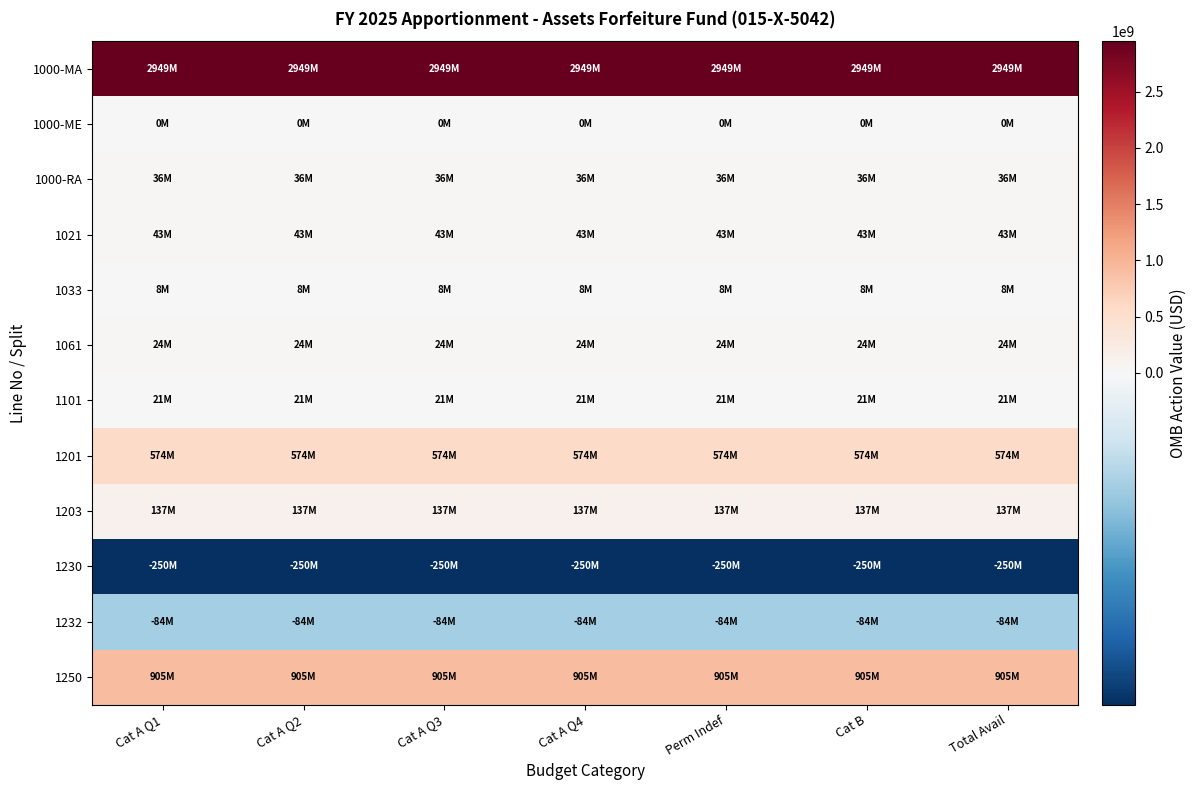

At how many categories does at least one series exceed 2061406220?

7